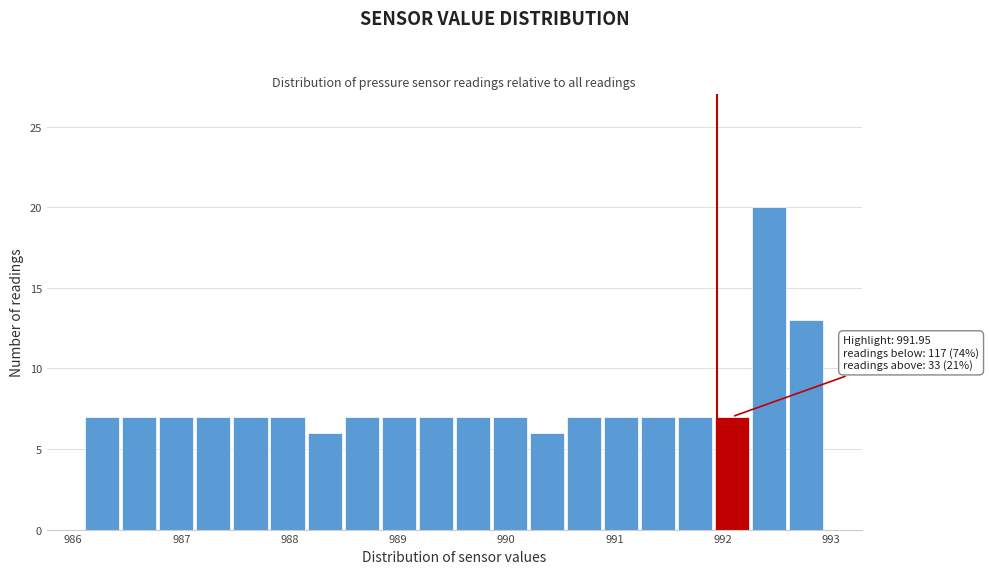

Around what value on the x-axis is the tallest bar? Give the approximate position of its centre, as read against the axis.

992.4